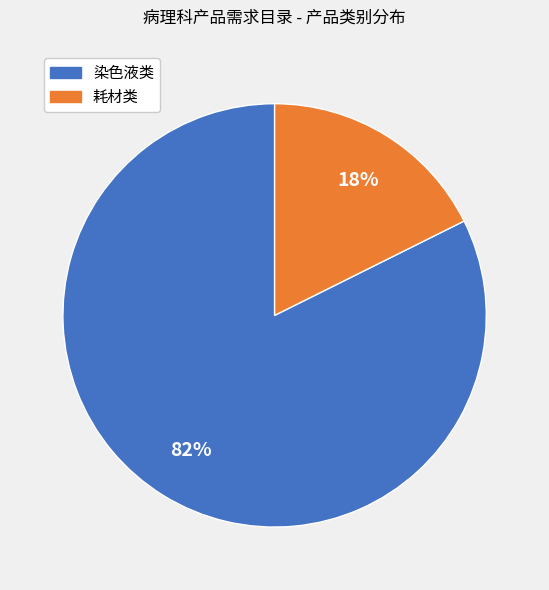

Is there a majority slice in this chart?

Yes